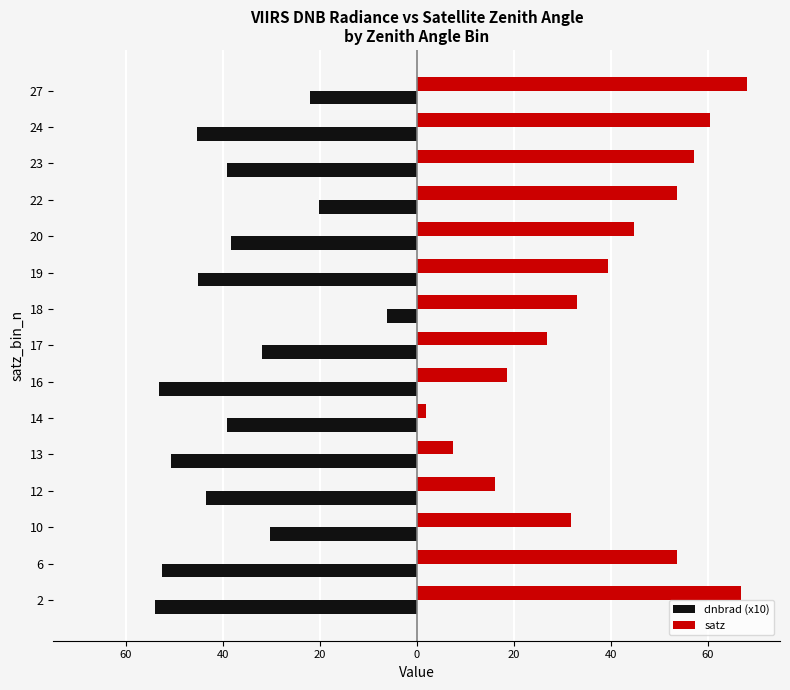

What are all the series names shown in the legend?

dnbrad (x10), satz